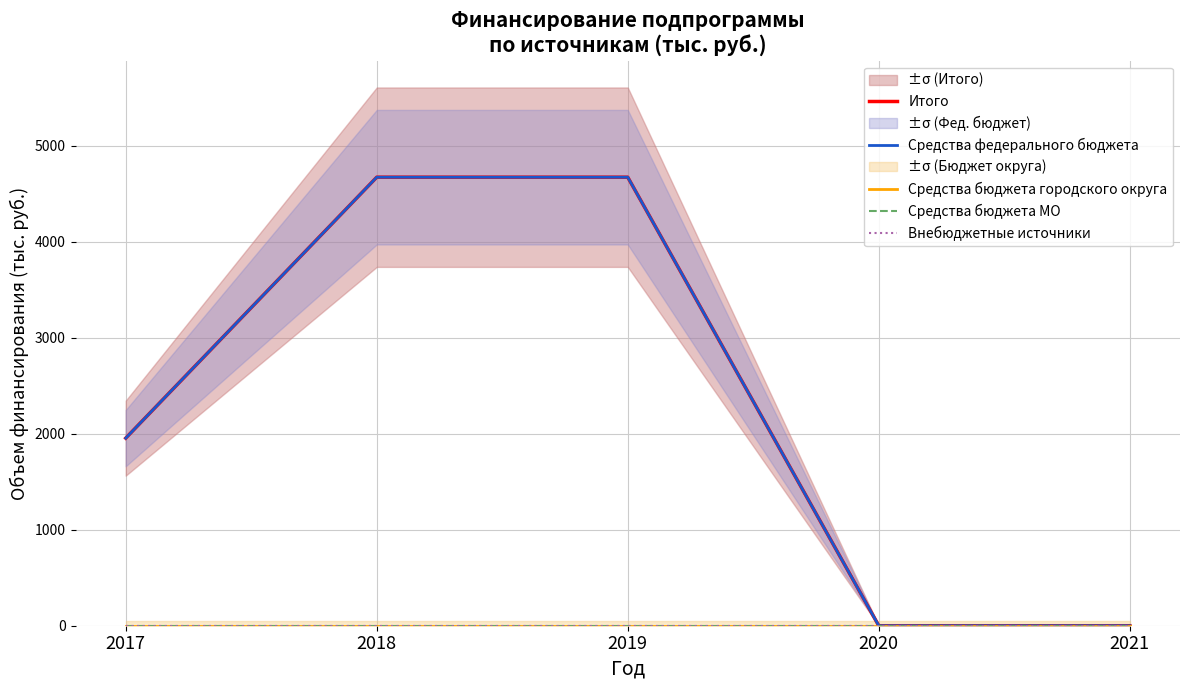

Is the value of Средства федерального бюджета at 2017 greater than the value of Средства бюджета МО at 2019?

Yes